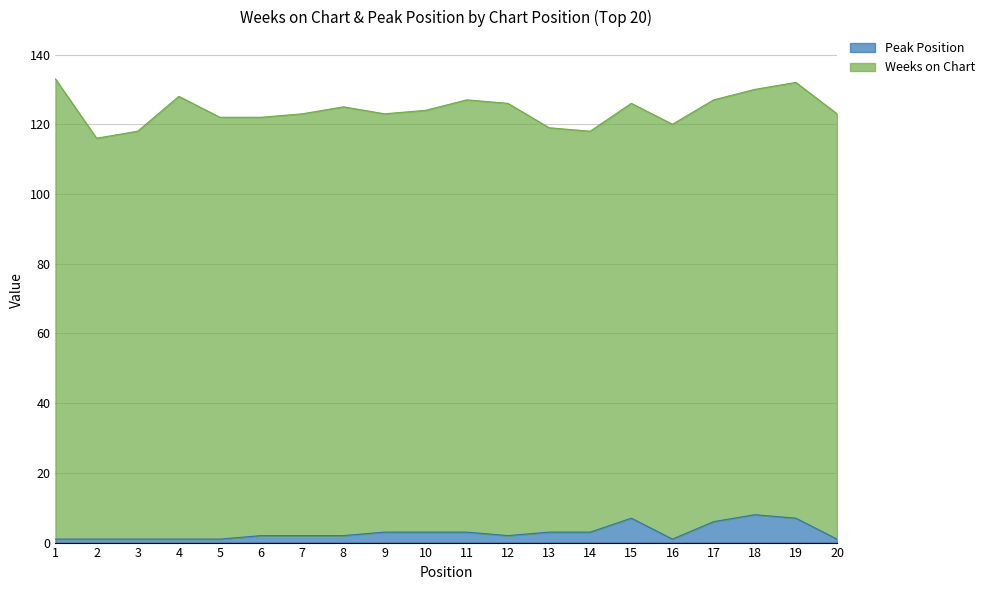

Between 12 and 17, which is larger?

17